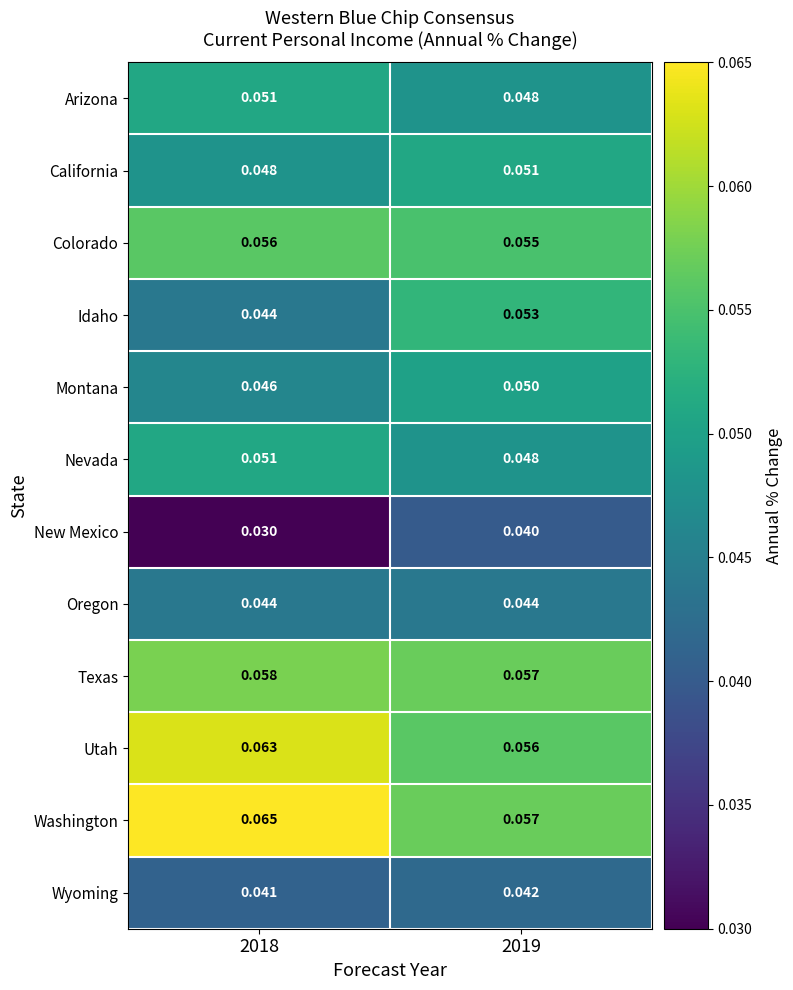

Which series changed the most between 2018 and 2019?

New Mexico